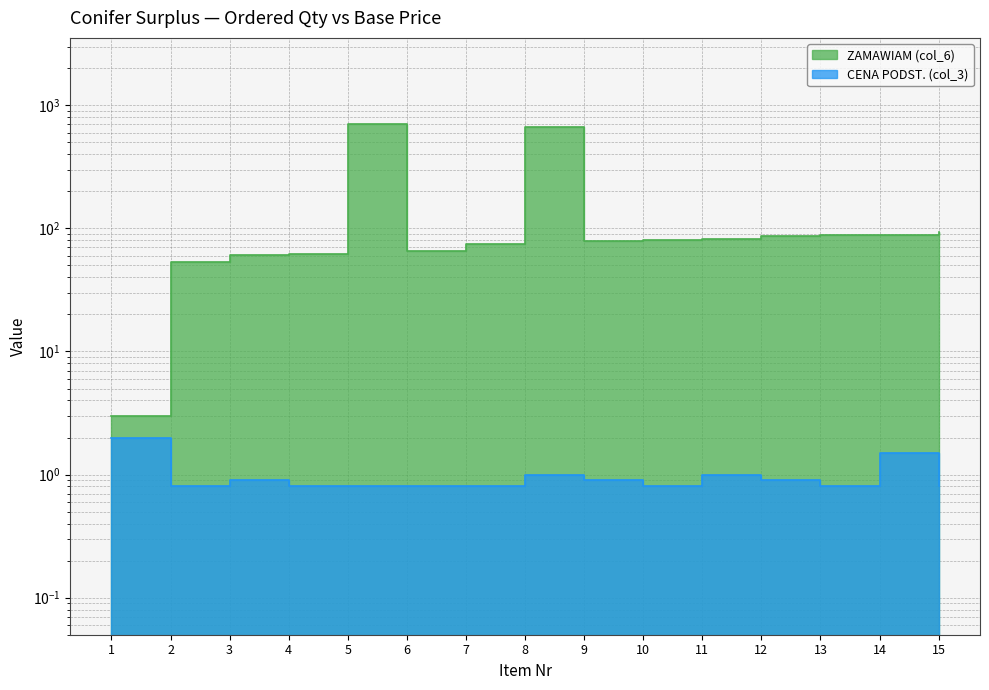

What is the value of the CENA PODST. (col_3) point at the 4th from the left?

0.8